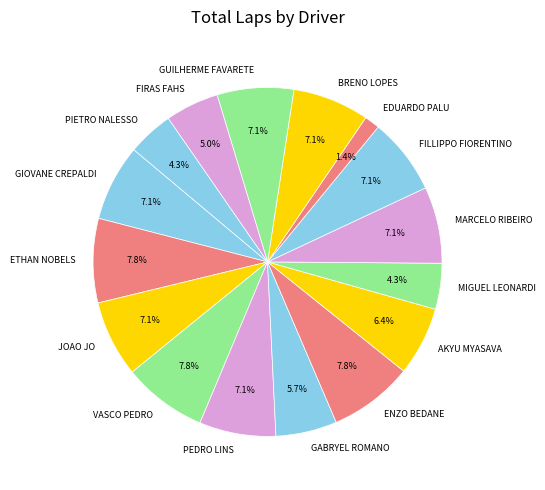

What is the ratio of the value at VASCO PEDRO to the value at FIRAS FAHS?

1.6